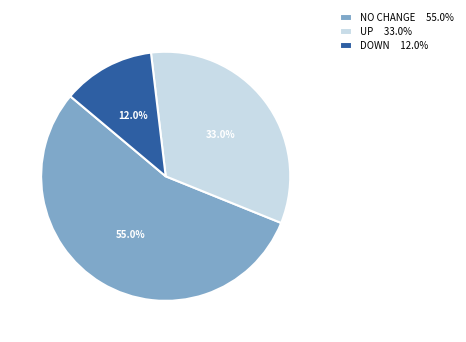

What is the ratio of the value at UP 33.0% to the value at NO CHANGE 55.0%?

0.6